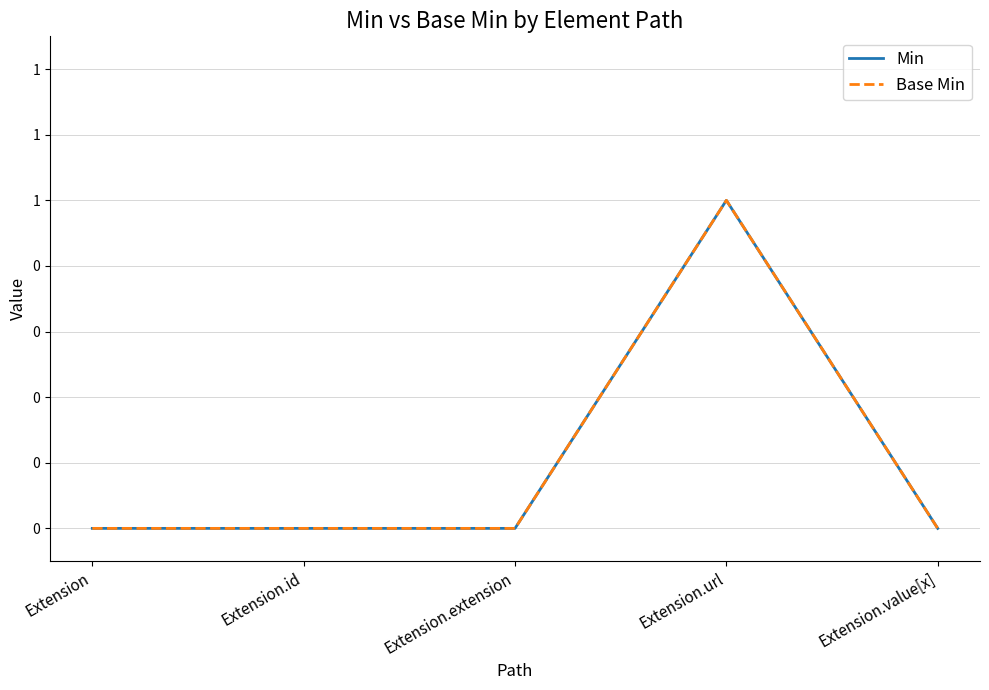

Does the chart have visible grid lines?

Yes